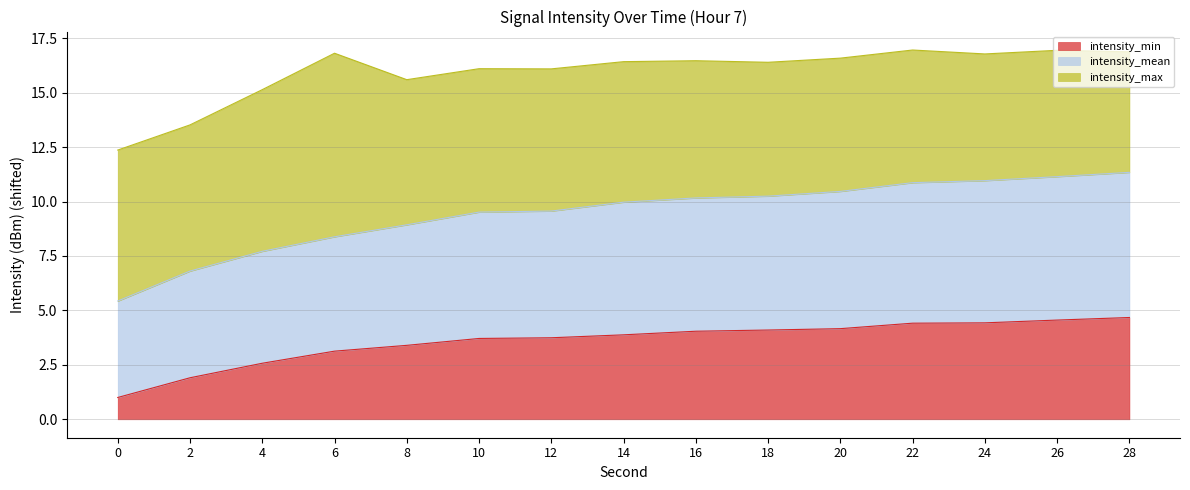

What is the value of the intensity_min point at the 15th from the left?

4.7